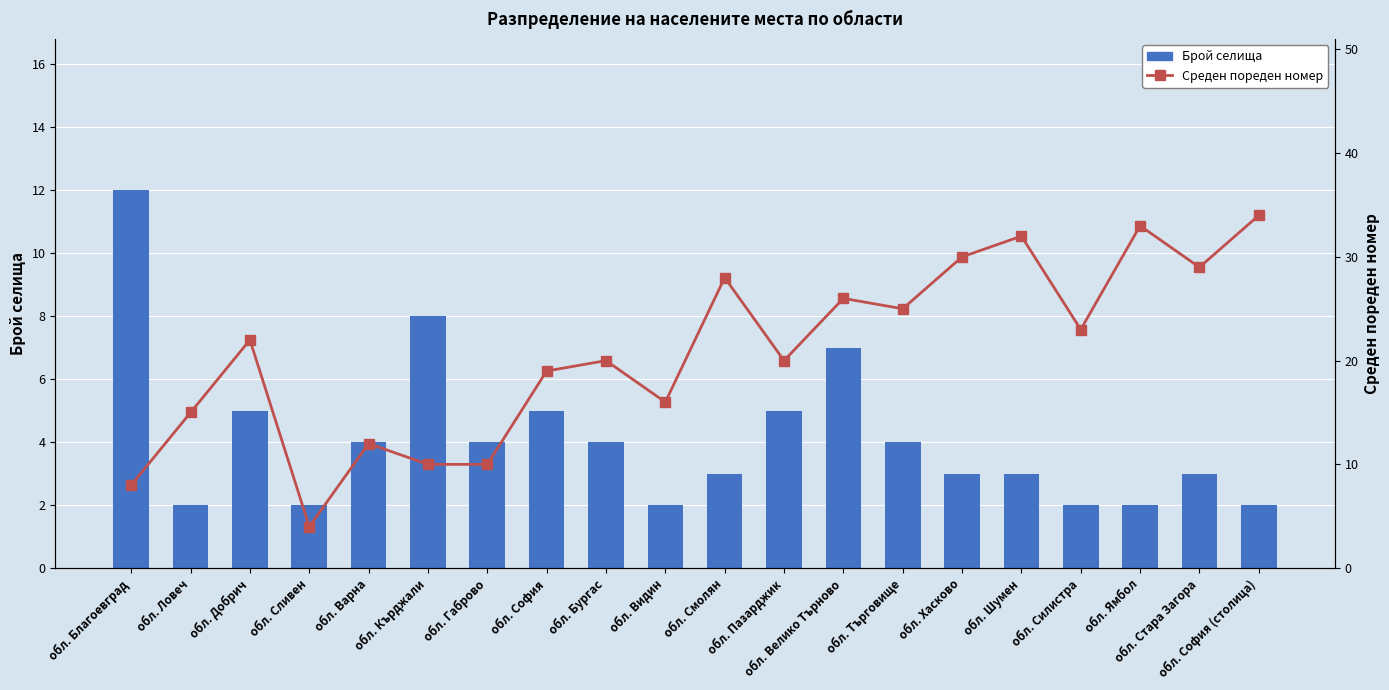

List the series in order of their overall mean, lowest first.

Брой селища, Среден пореден номер